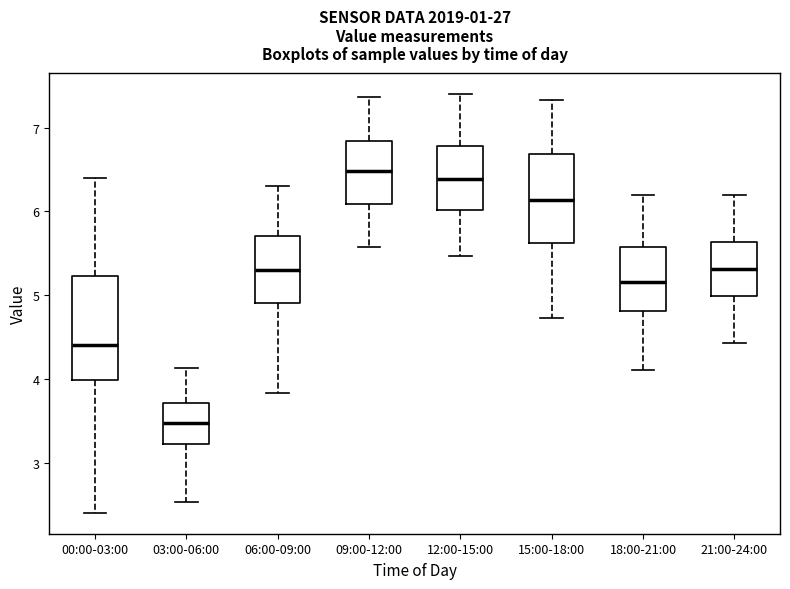

Where does the upper whisker of the box for 12:00-15:00 end on the y-axis? The values are not printed on the chart, so give them approximately, as read against the axis.

7.4